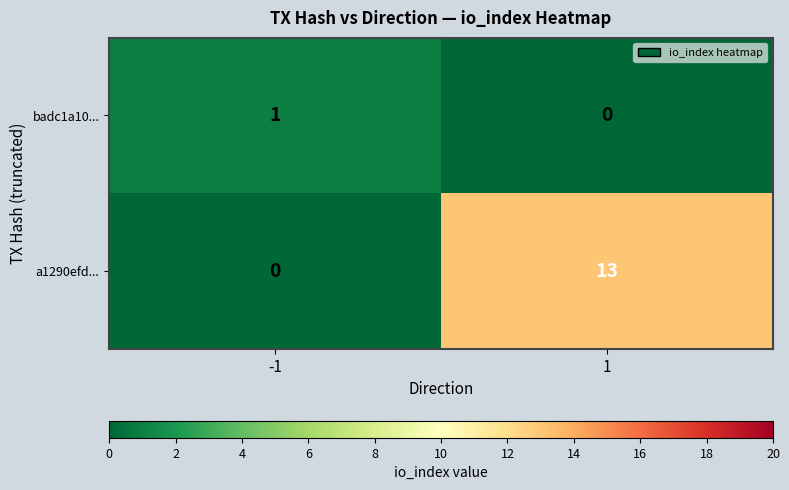

True or false: a1290efd... has a value of 0 at -1.

True